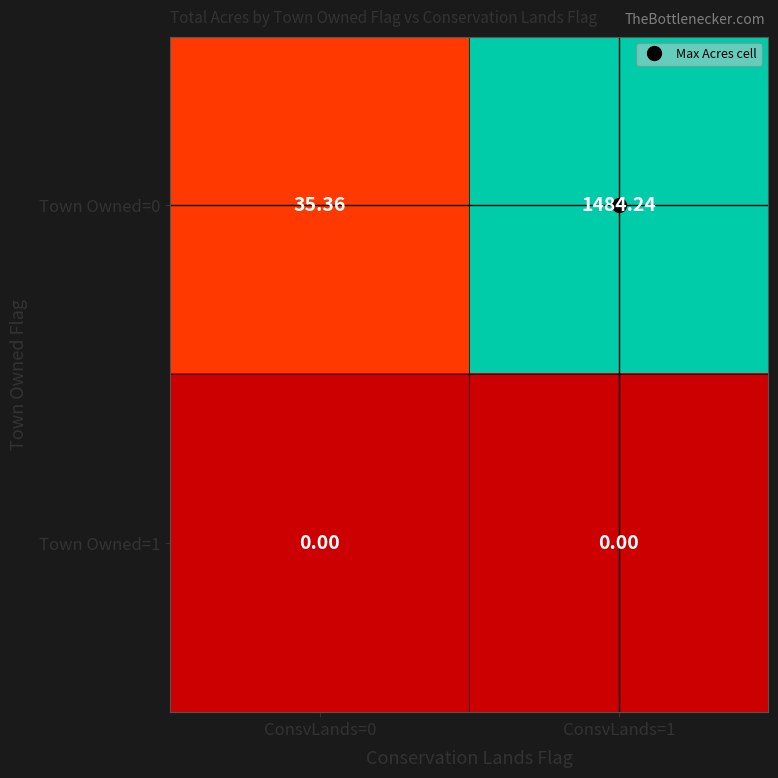

At how many categories does at least one series exceed 614?

1